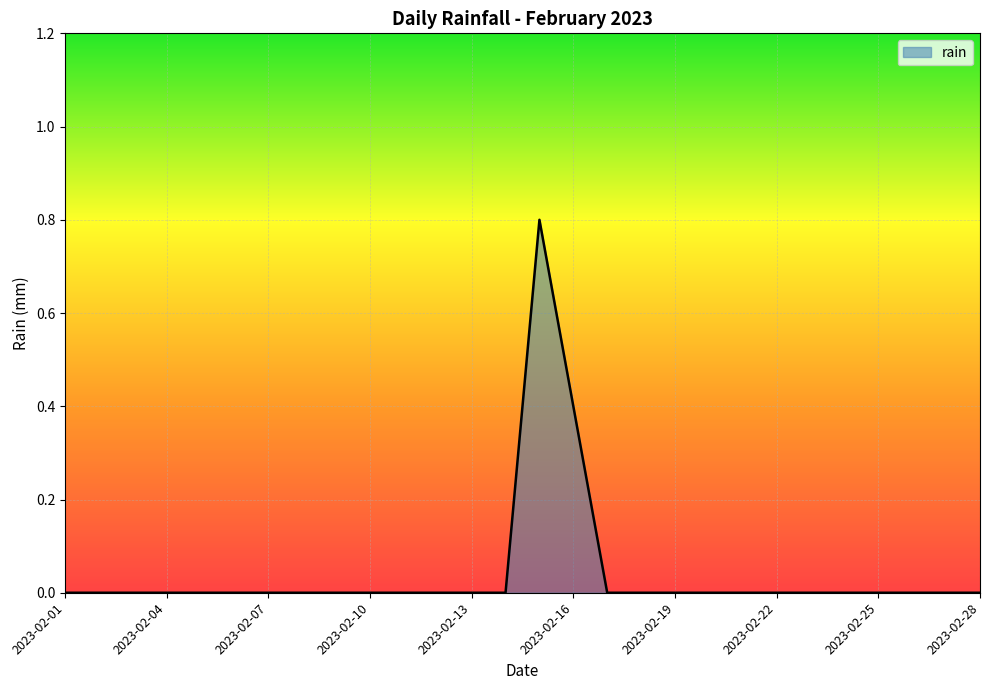

What is the maximum value shown in the chart?

0.8